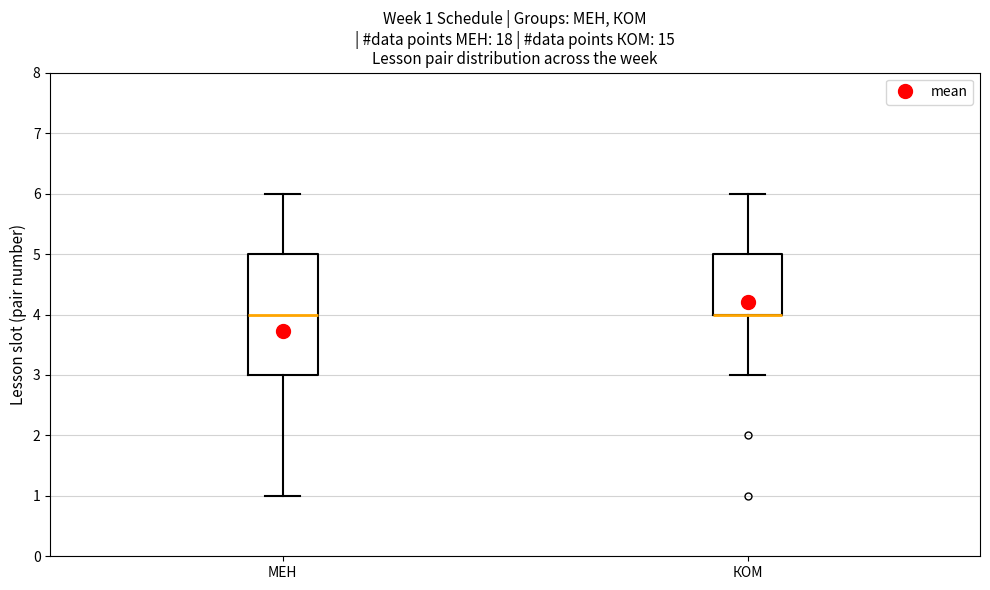

Comparing the boxes themselves (not the whiskers), which one is the tallest?

МЕН